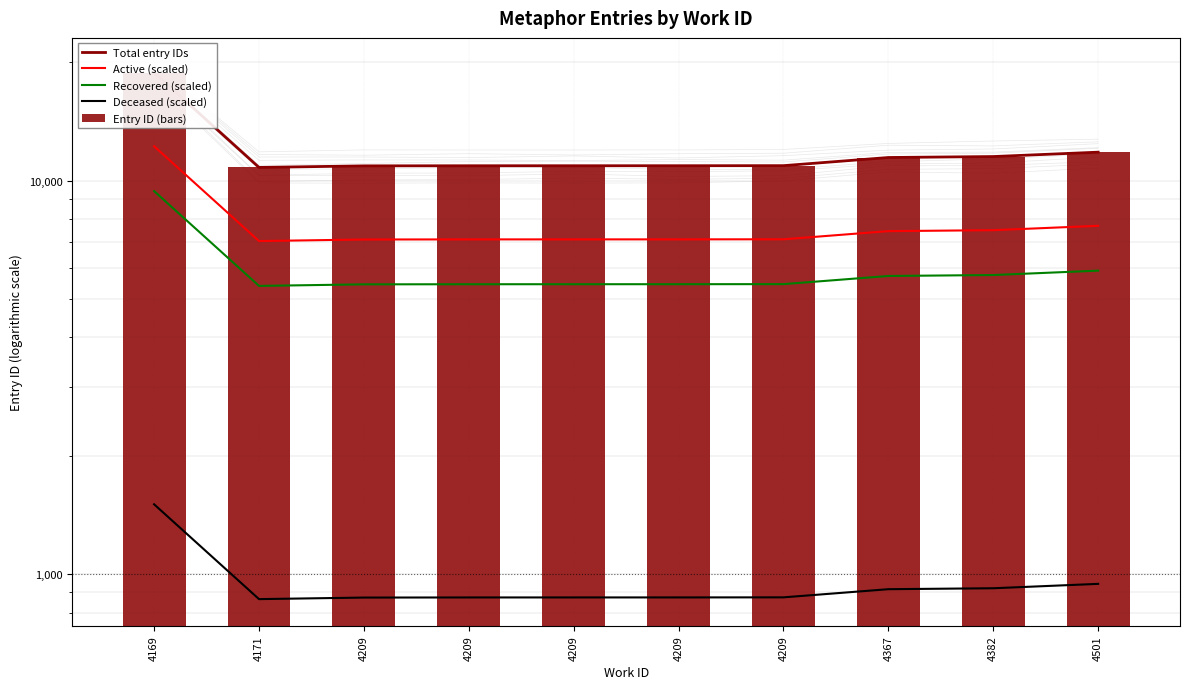

What is the approximate value of Active (scaled) at 4209?

7102.6